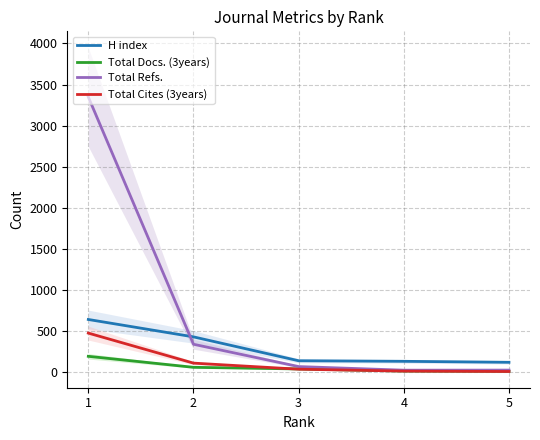

What is the value of the Total Cites (3years) point at the 4th from the left?

7